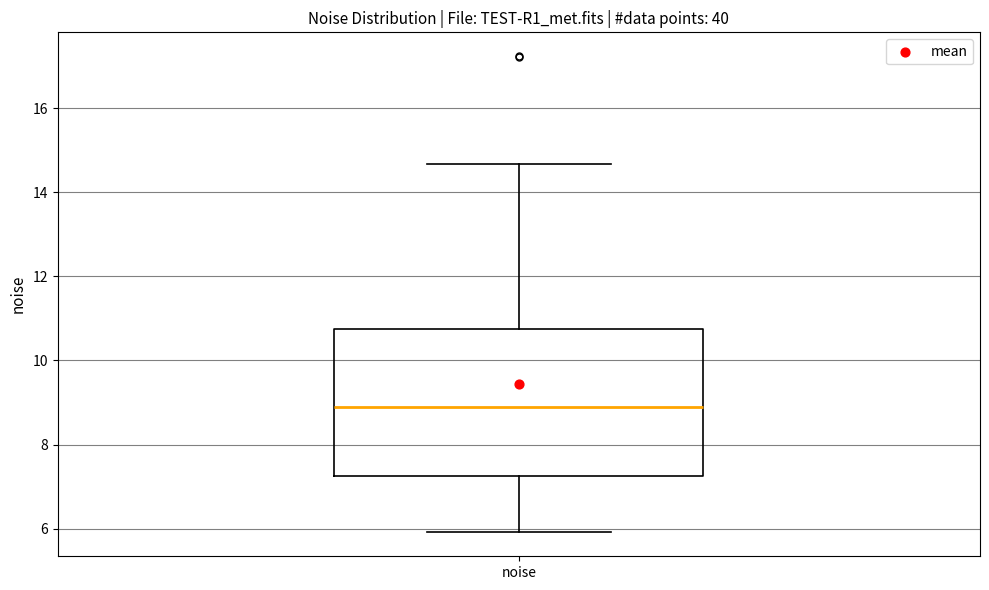

Transcribe this box plot: give where the median line is, the range the box spans, and where the two whiskers end, as read against the y-axis. The values are not printed on the chart, so give them approximately, as read against the axis.

median 8.8, box 7.2 to 10.8, whiskers 6.0 to 14.6